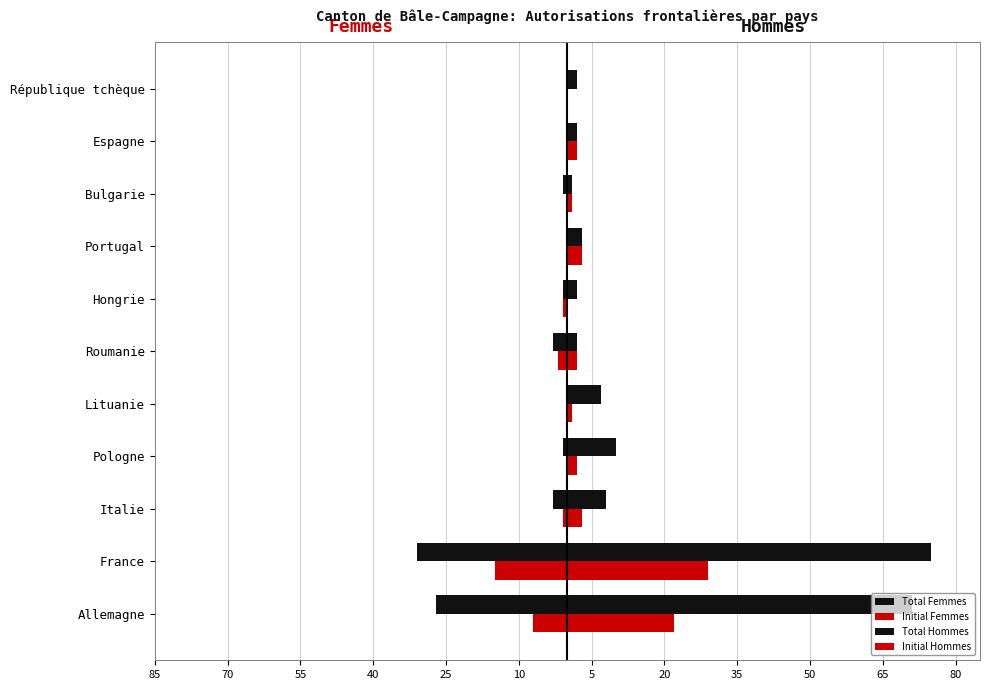

What is the minimum value shown in the chart?

-31